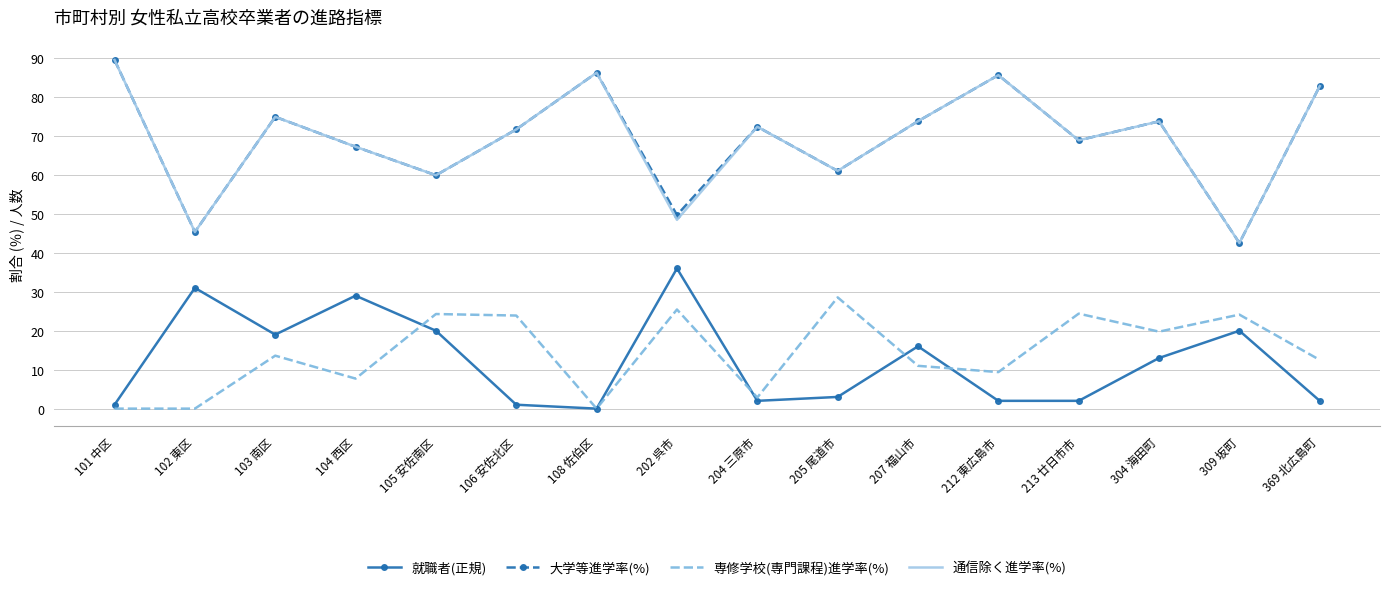

Is it true that 大学等進学率(%) equals 61.0 at 205 尾道市?

True